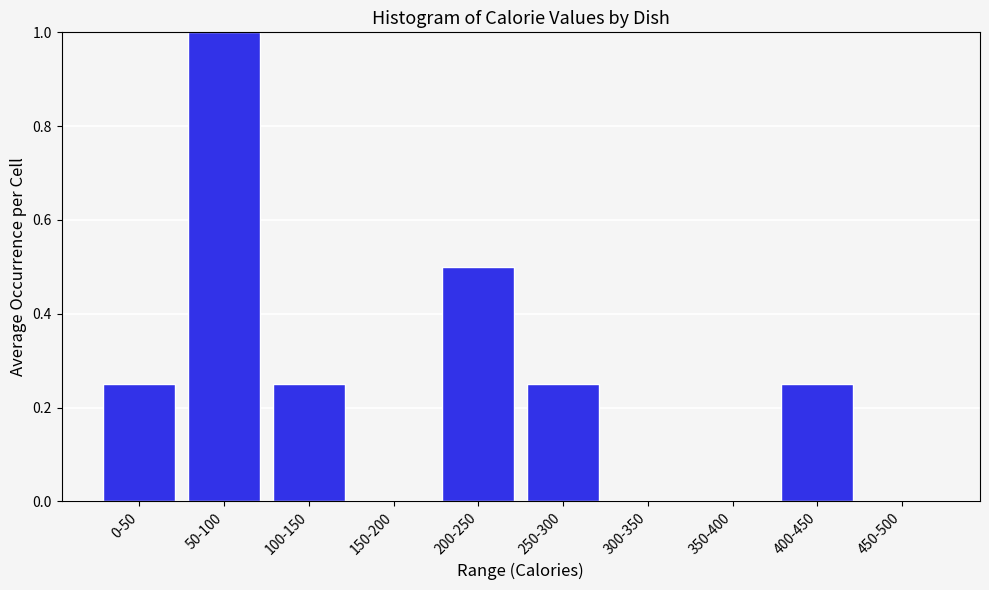

The value at 200-250 is 0.2. True or false?

False